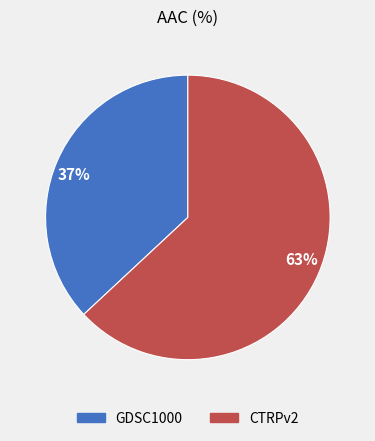

The 37% slice represents 37% of the pie. True or false?

True